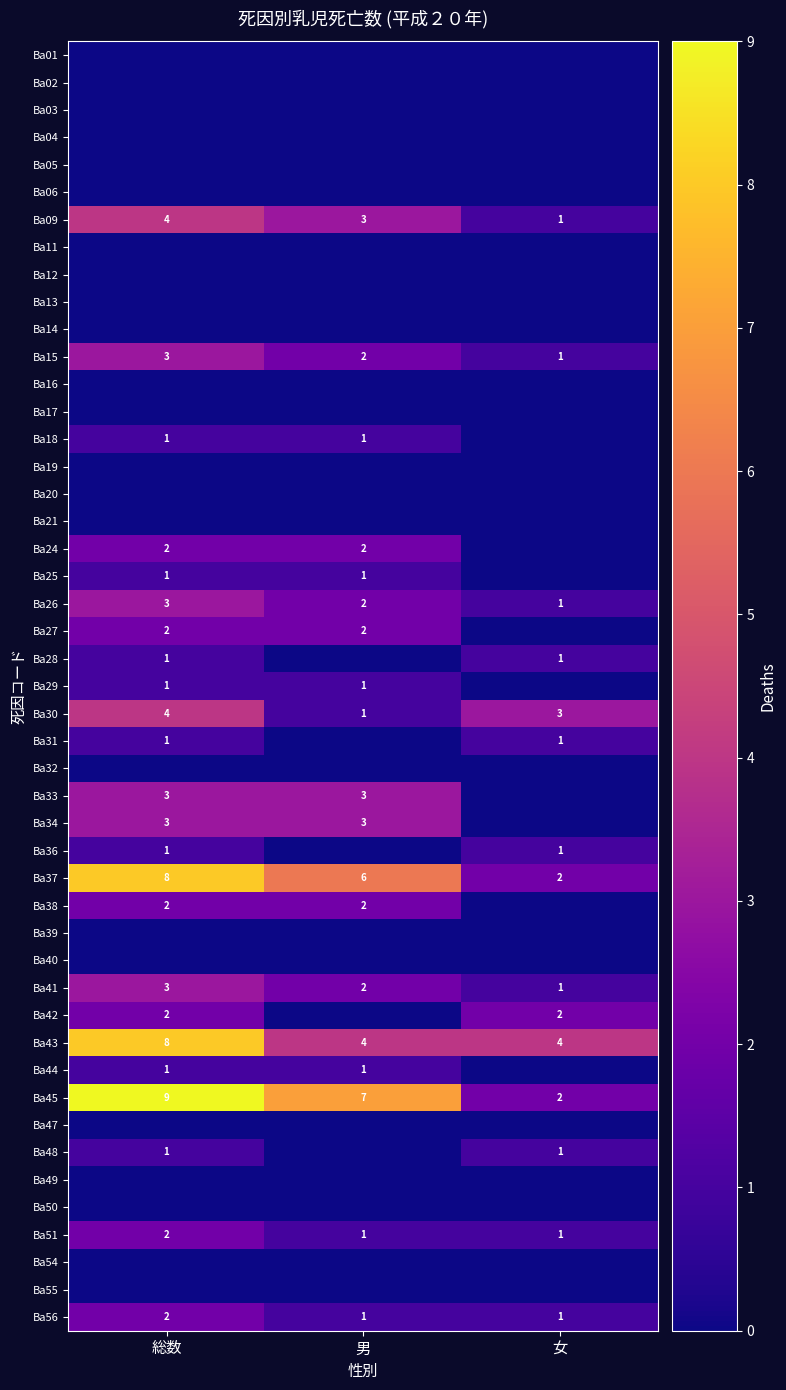

What is the total value across all series at 男?

45